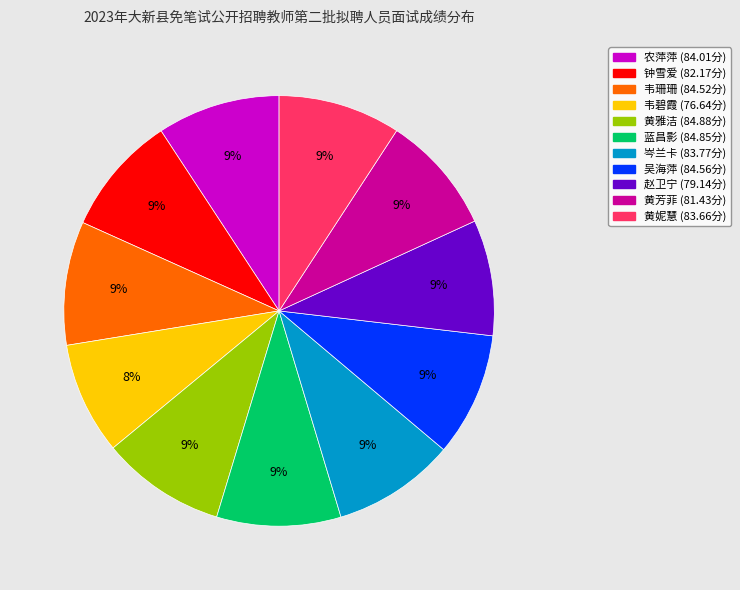

Is the sum of 吴海萍 and 赵卫宁 greater than half?

No